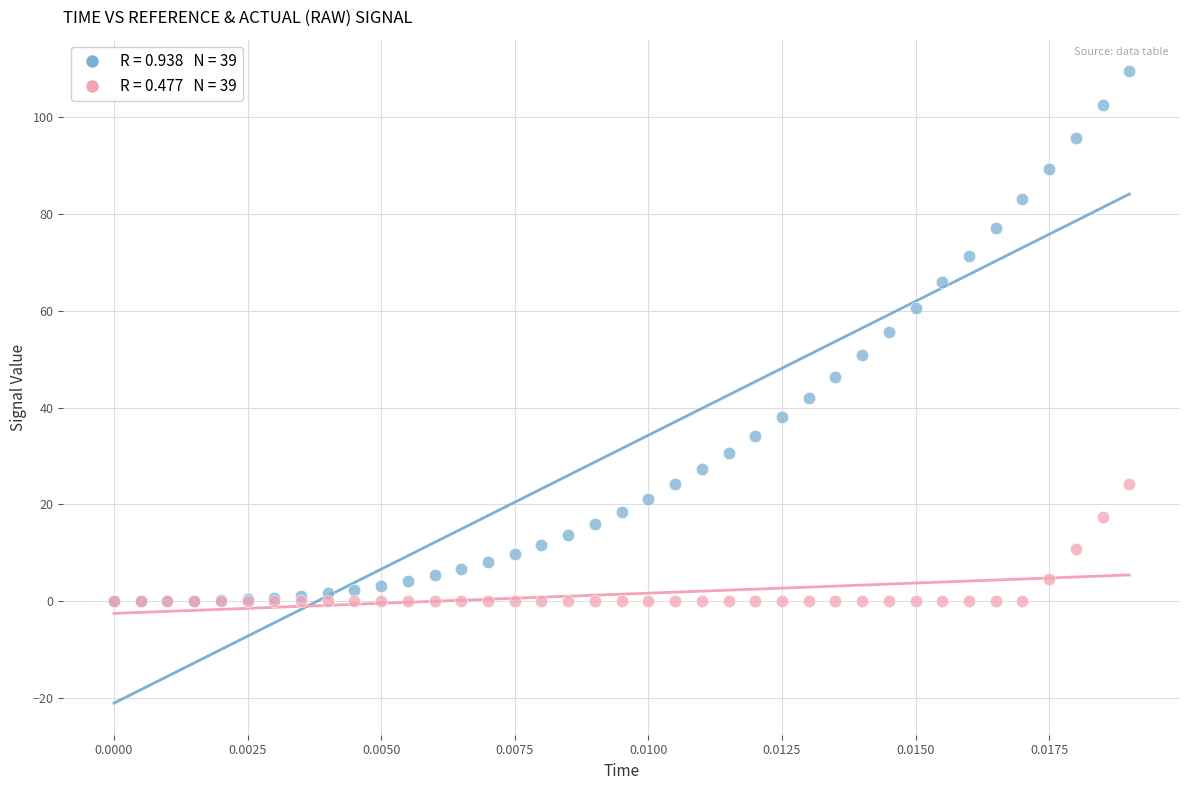

Across all series, what Y value is closest to 54?

55.6